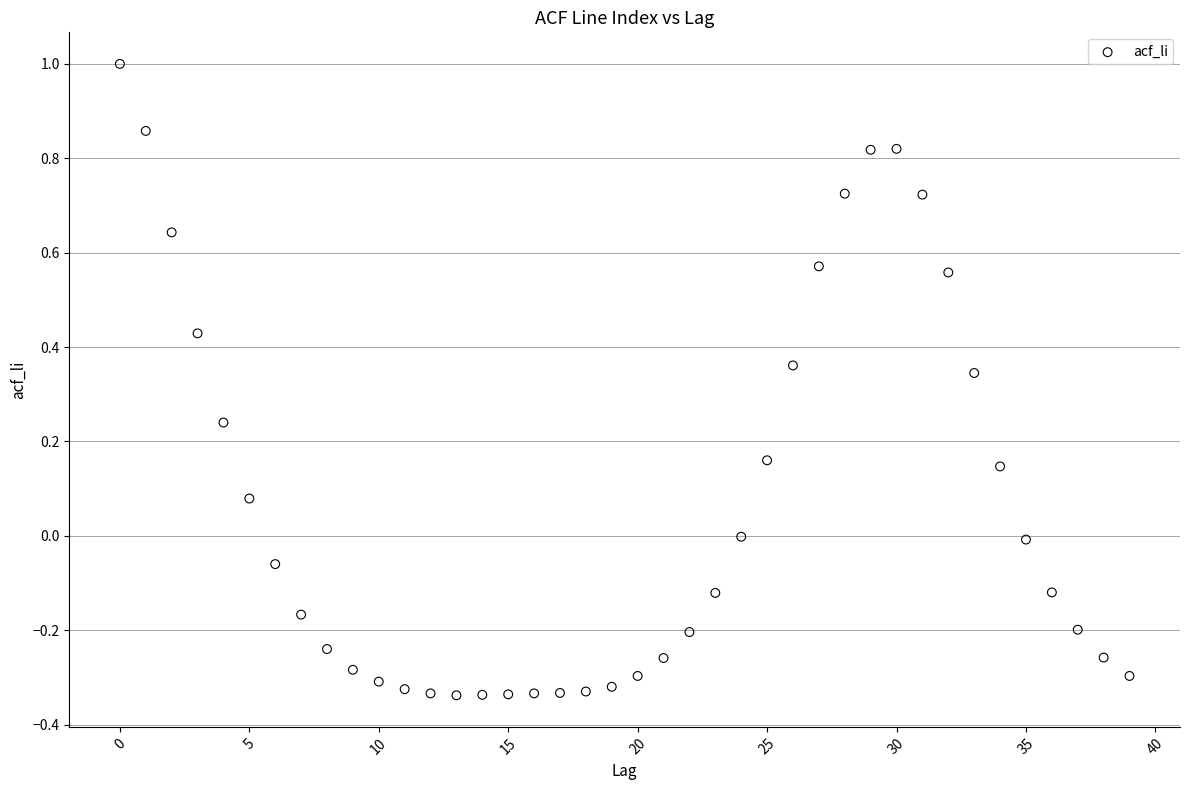

What is the range of Y values (max minus min)?

1.3